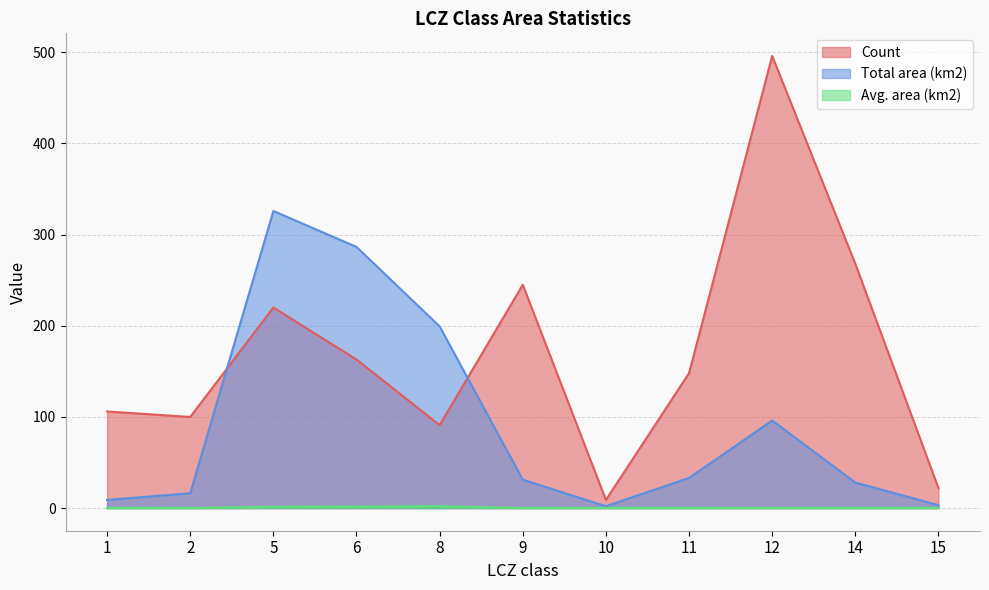

At how many categories does at least one series exceed 328?

1